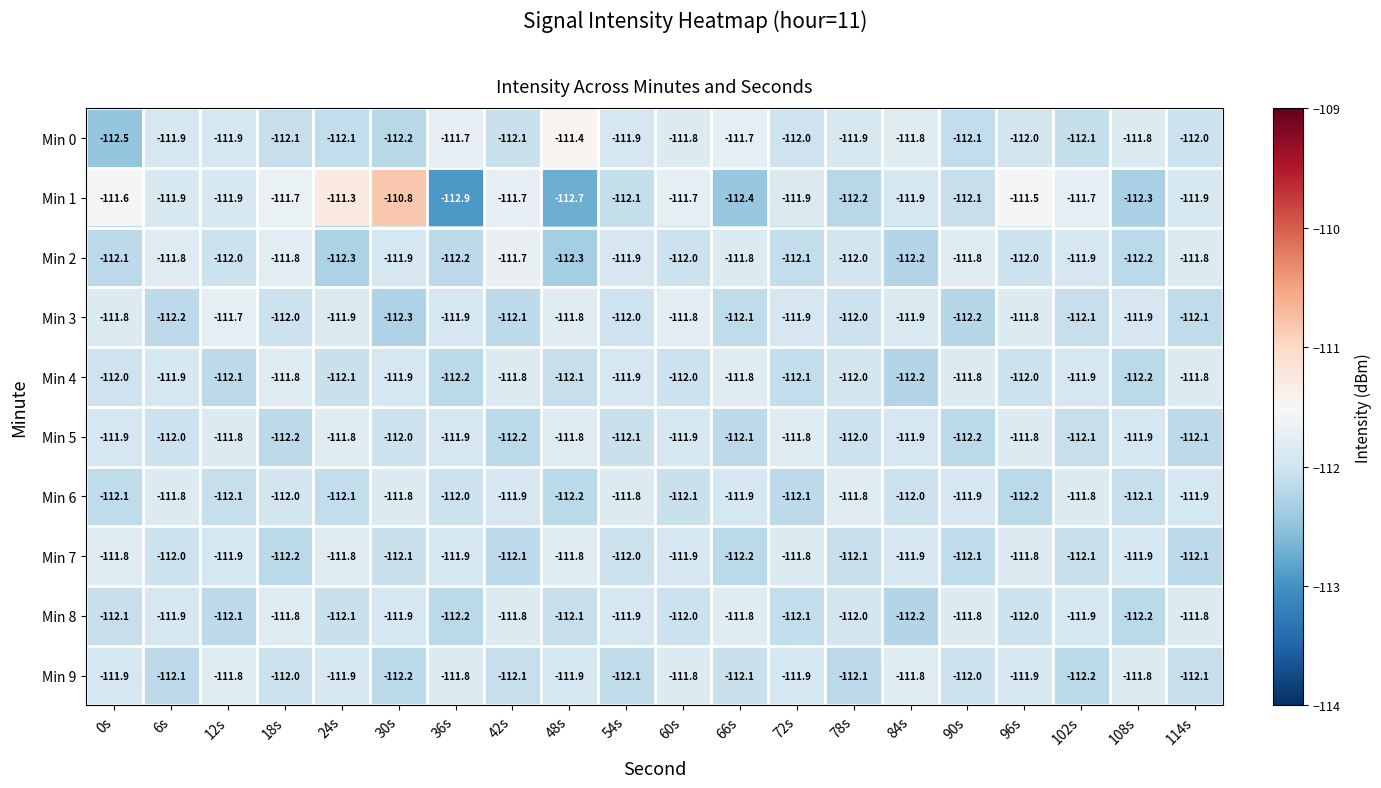

What is the difference between the Min 6 values at 108s and 78s?

0.3